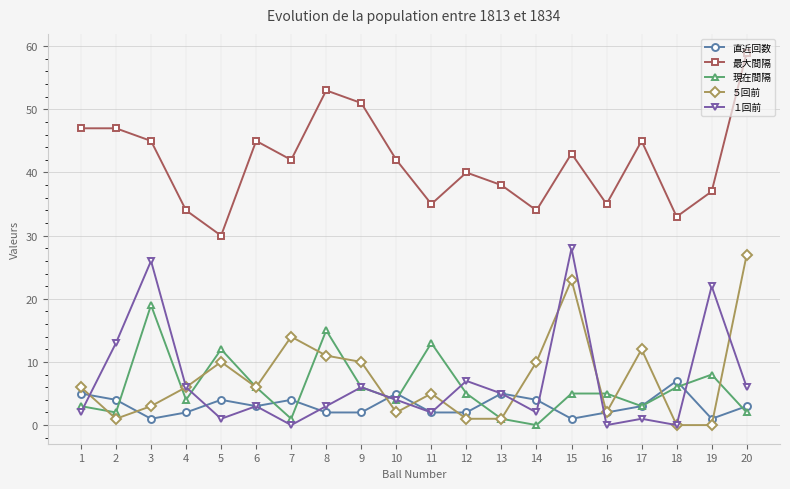

Which series changed the most between 11 and 14?

現在間隔